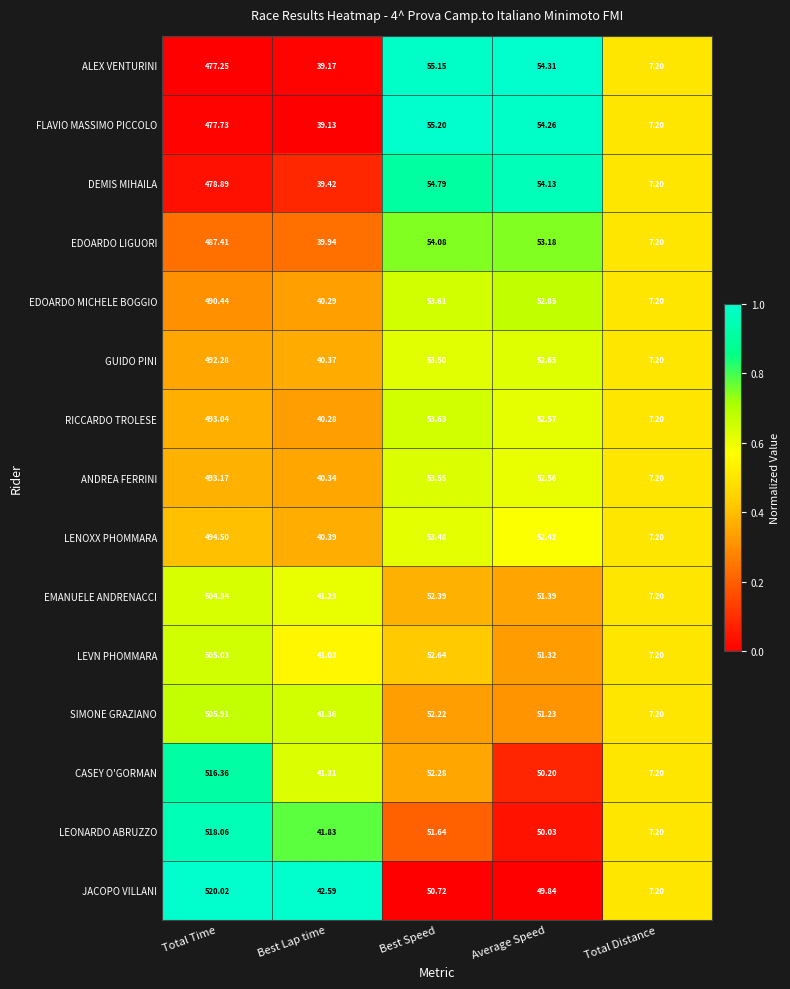

Which category has the highest value in the CASEY O'GORMAN series?

Total Time